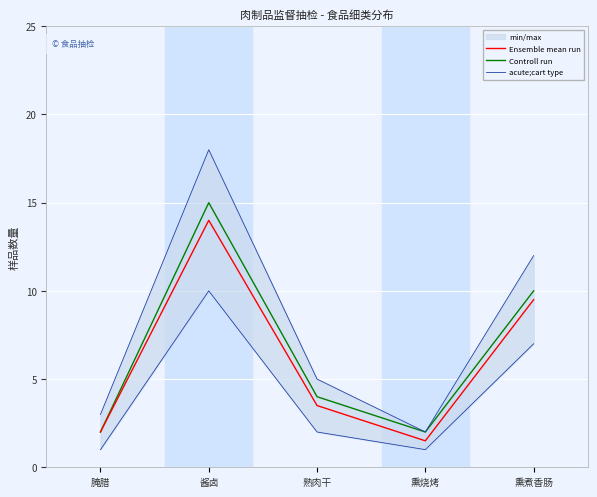

What is the label of the 3rd point from the right?

熟肉干